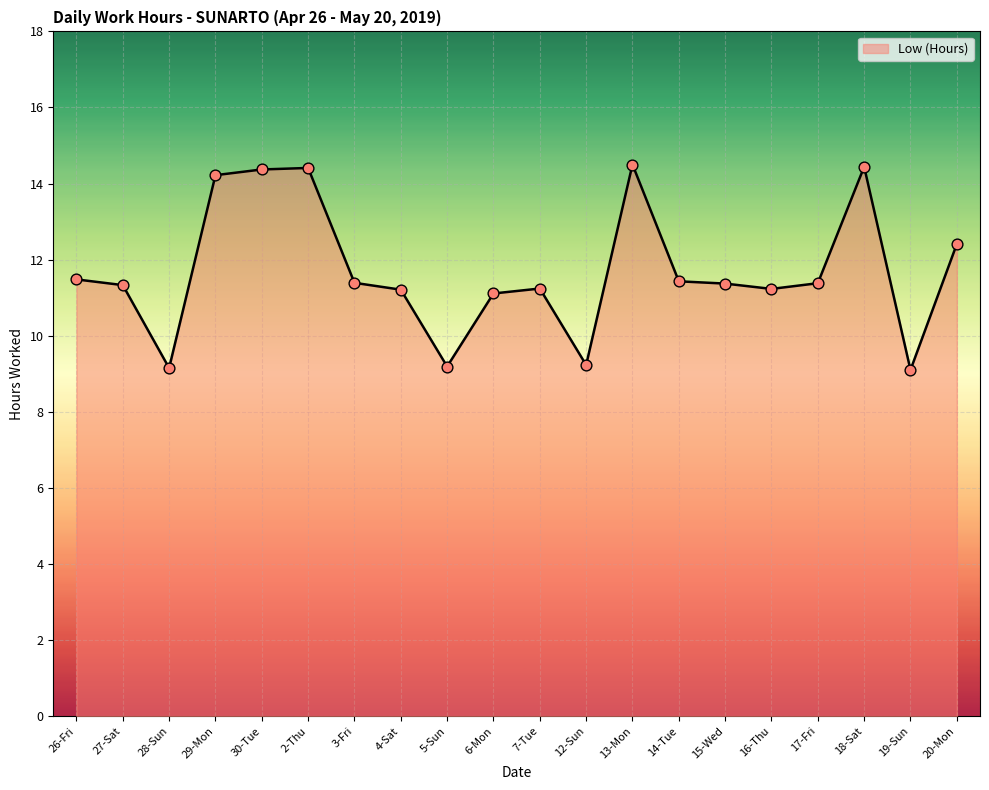

What is the change in value from 16-Thu to 18-Sat?

+3.2